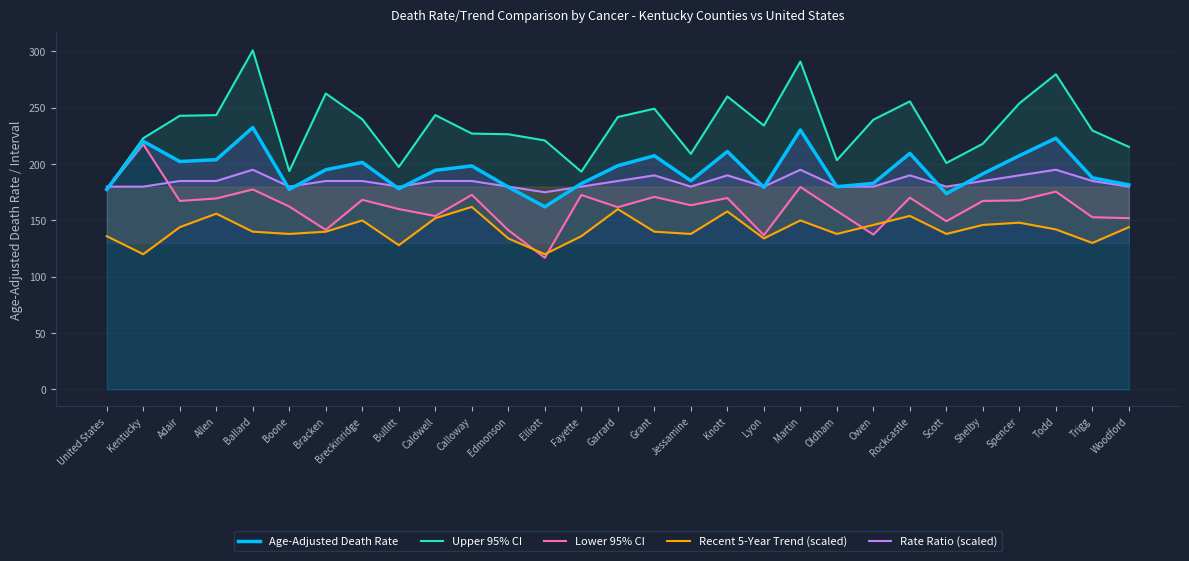

What is the average value of the Recent 5-Year Trend (scaled) series?

142.1